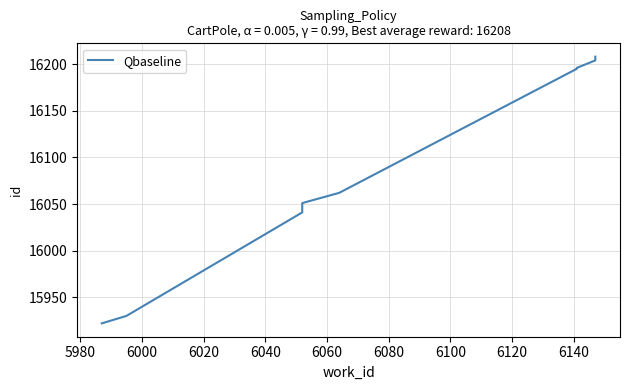

The chart shows a value of 28660 at 6020. True or false?

False